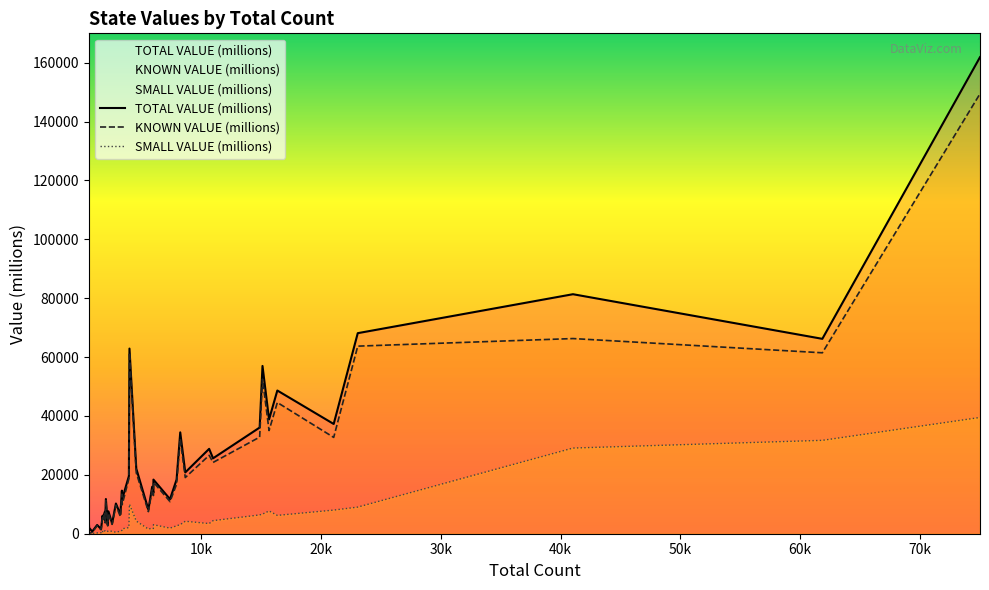

True or false: TOTAL VALUE (millions) and SMALL VALUE (millions) intersect in this chart.

False